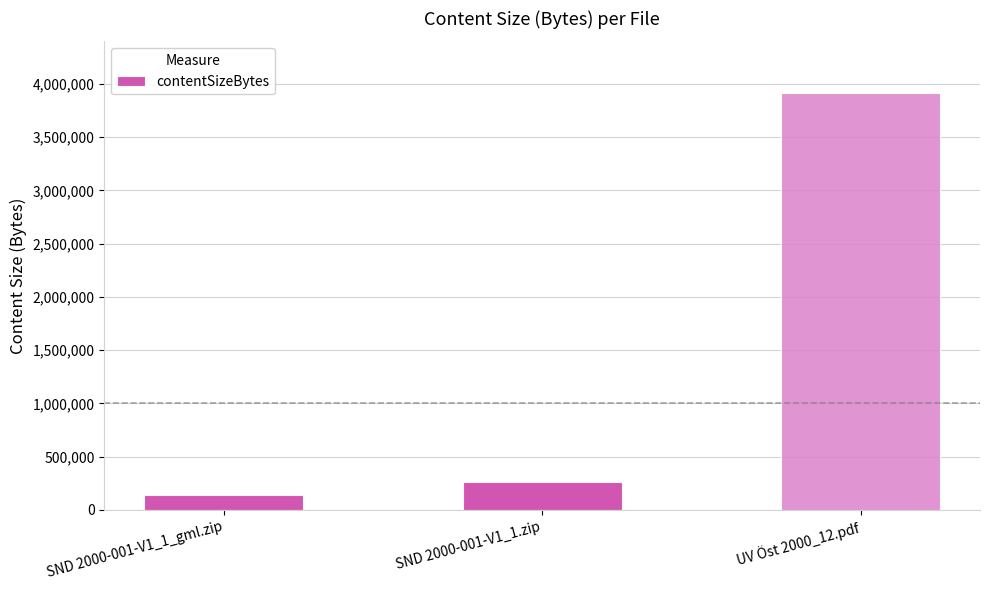

Reading right to left, extract all data points from this chart.

UV Öst 2000_12.pdf=3919072	SND 2000-001-V1_1.zip=261222	SND 2000-001-V1_1_gml.zip=142355